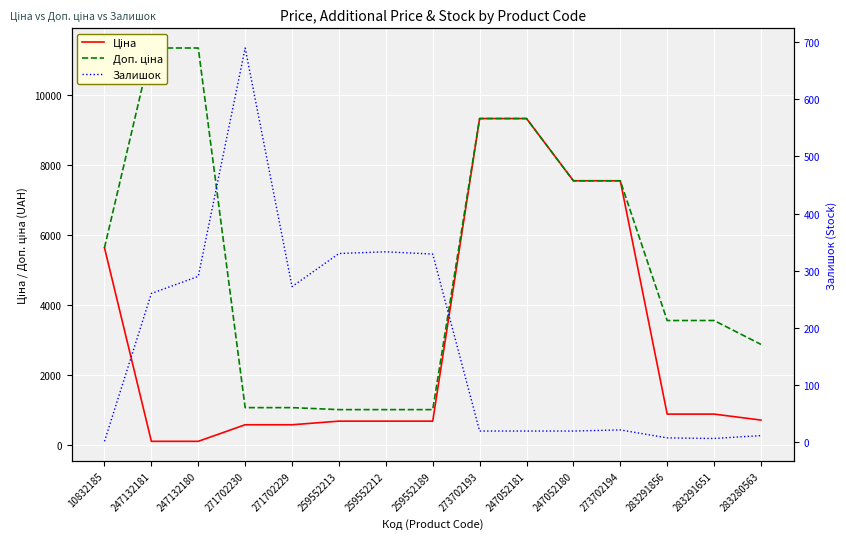

What is the difference between the second highest and minimum values in the Залишок series?

332.0